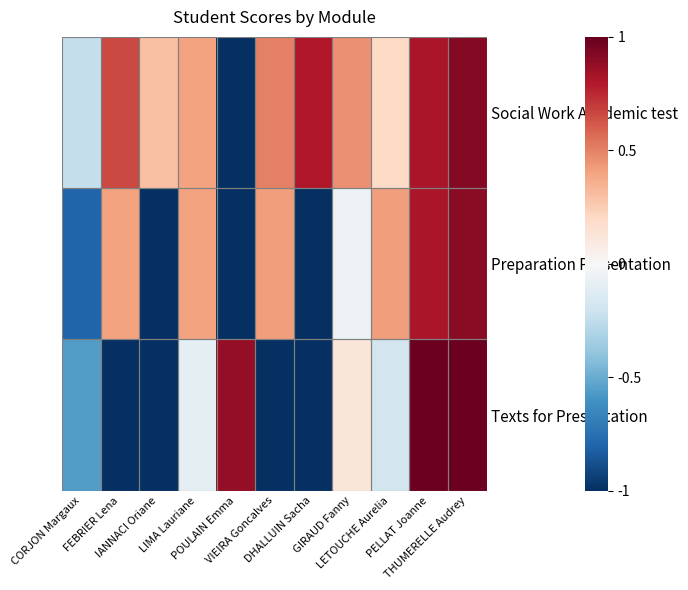

Reading left to right, list all the values displayed in this chart.

Social Work Academic test: CORJON Margaux=-0.2	FEBRIER Lena=0.7	IANNACI Oriane=0.3	LIMA Lauriane=0.4	POULAIN Emma=-1.0	VIEIRA Goncalves=0.5	DHALLUIN Sacha=0.8	GIRAUD Fanny=0.5	LETOUCHE Aurelia=0.2	PELLAT Joanne=0.8	THUMERELLE Audrey=0.9
Preparation Presentation: CORJON Margaux=-0.8	FEBRIER Lena=0.4	IANNACI Oriane=-1.0	LIMA Lauriane=0.4	POULAIN Emma=-1.0	VIEIRA Goncalves=0.4	DHALLUIN Sacha=-1.0	GIRAUD Fanny=-0.1	LETOUCHE Aurelia=0.4	PELLAT Joanne=0.8	THUMERELLE Audrey=0.9
Texts for Presentation: CORJON Margaux=-0.6	FEBRIER Lena=-1.0	IANNACI Oriane=-1.0	LIMA Lauriane=-0.1	POULAIN Emma=0.9	VIEIRA Goncalves=-1.0	DHALLUIN Sacha=-1.0	GIRAUD Fanny=0.1	LETOUCHE Aurelia=-0.2	PELLAT Joanne=1.0	THUMERELLE Audrey=1.0